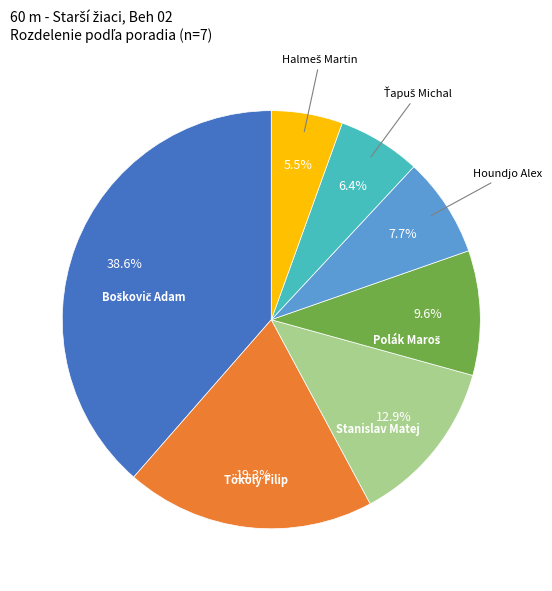

Is there a majority slice in this chart?

No